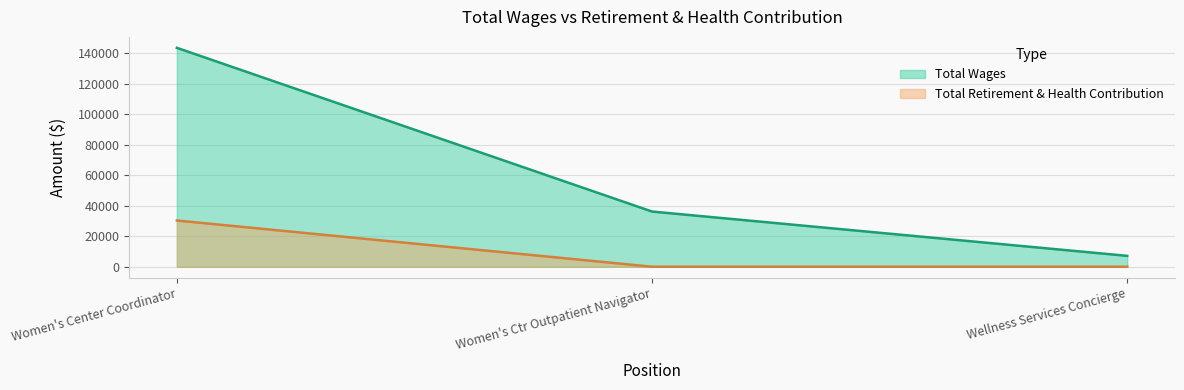

Which series has the largest range (max minus min)?

Total Wages